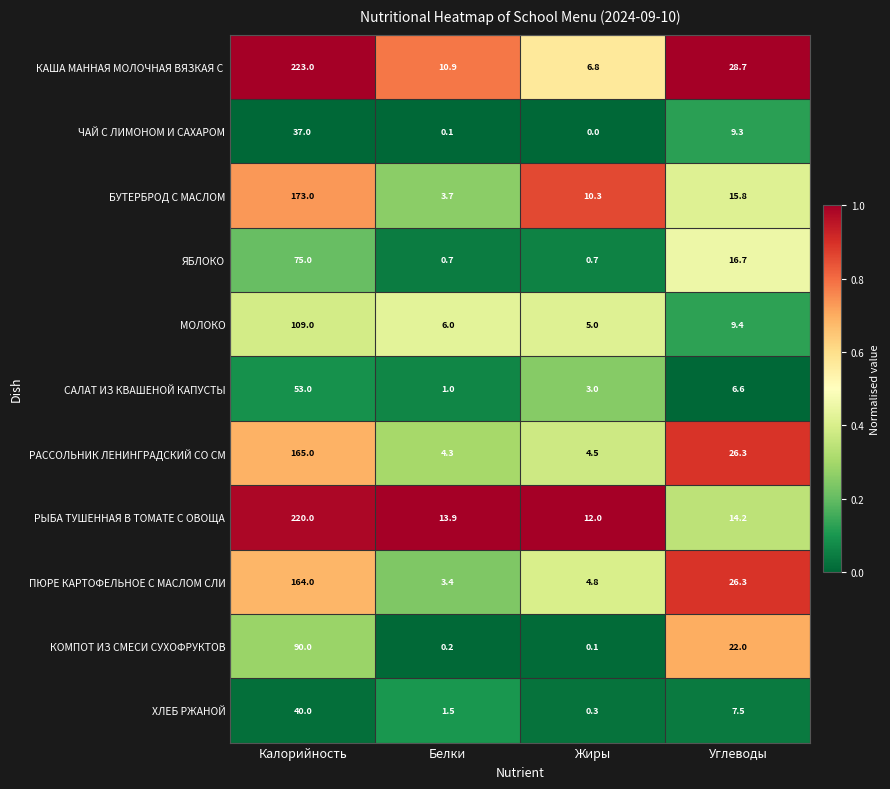

The value of КОМПОТ ИЗ СМЕСИ СУХОФРУКТОВ at Белки is 0.2. True or false?

True